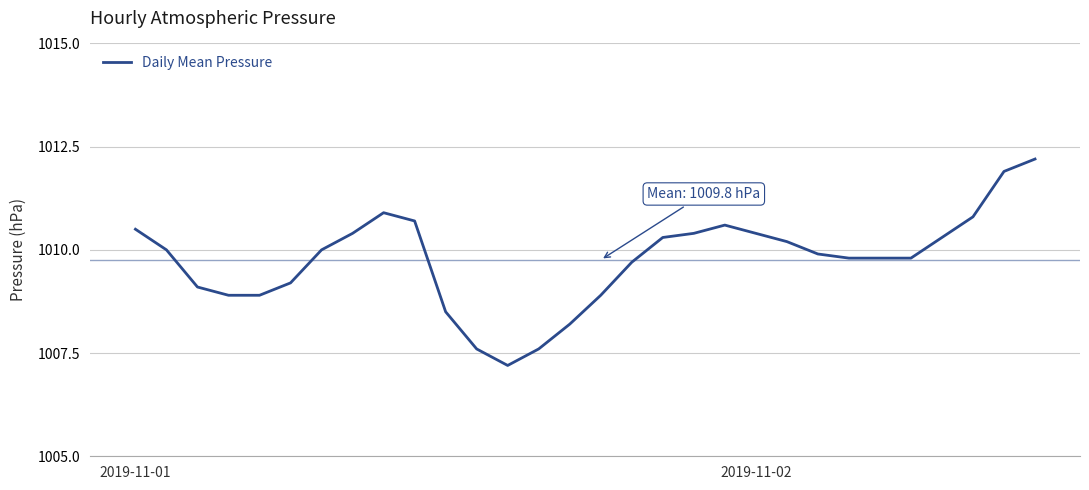

How many lines are shown in the chart?

1